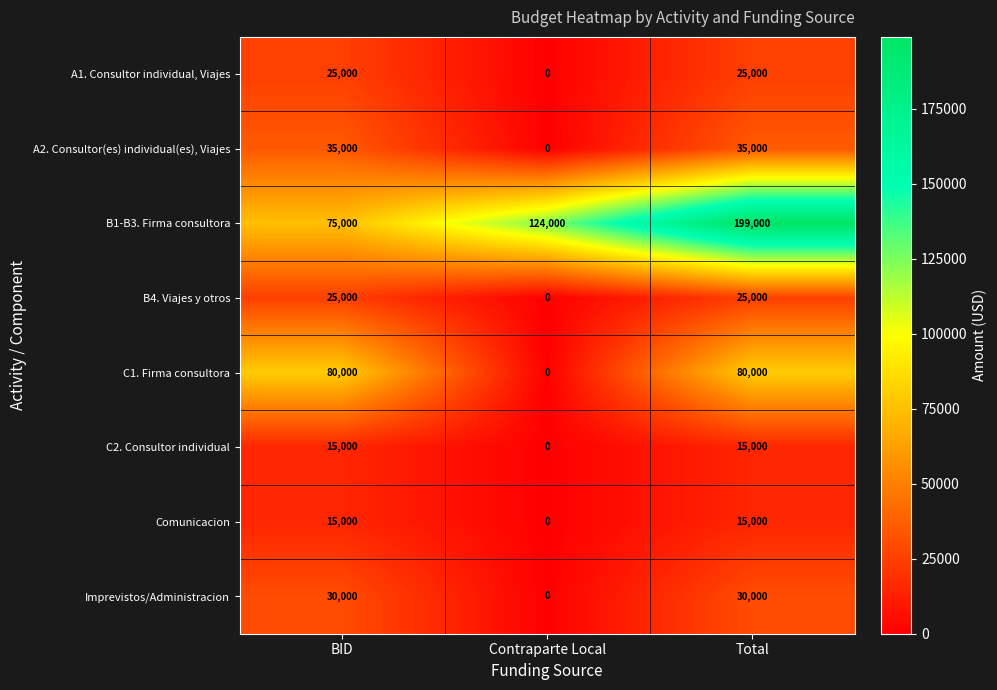

How many categories are shown in the chart?

3